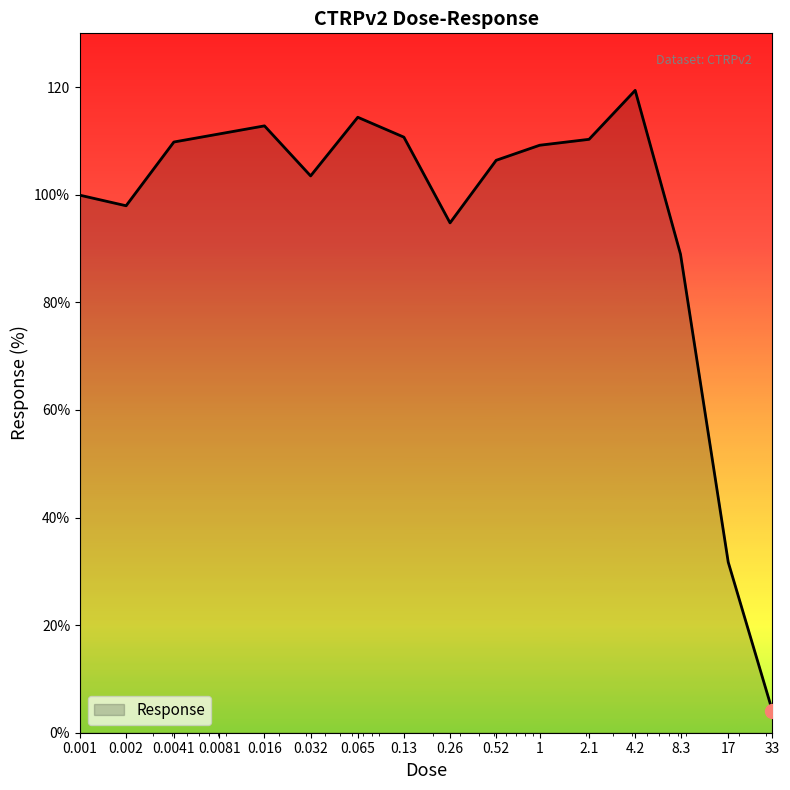

Rank the categories by value from lowest to highest.

33.0, 17.0, 8.3, 0.26, 0.002, 0.001, 0.032, 0.52, 1.0, 0.0041, 2.1, 0.13, 0.0081, 0.016, 0.065, 4.2